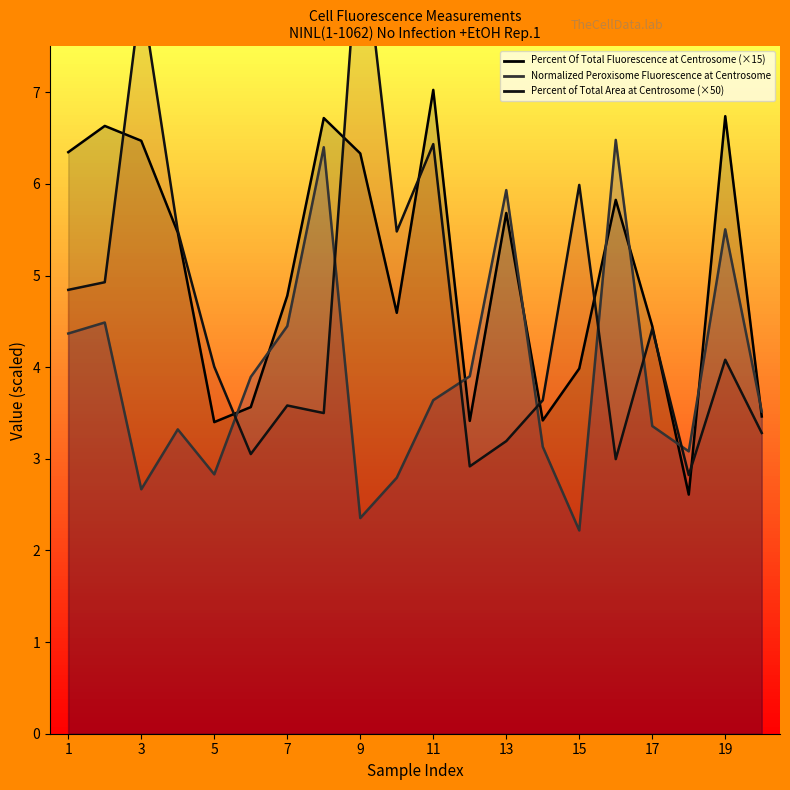

What is the difference between the Normalized Peroxisome Fluorescence at Centrosome values at 1 and 18?

1.3